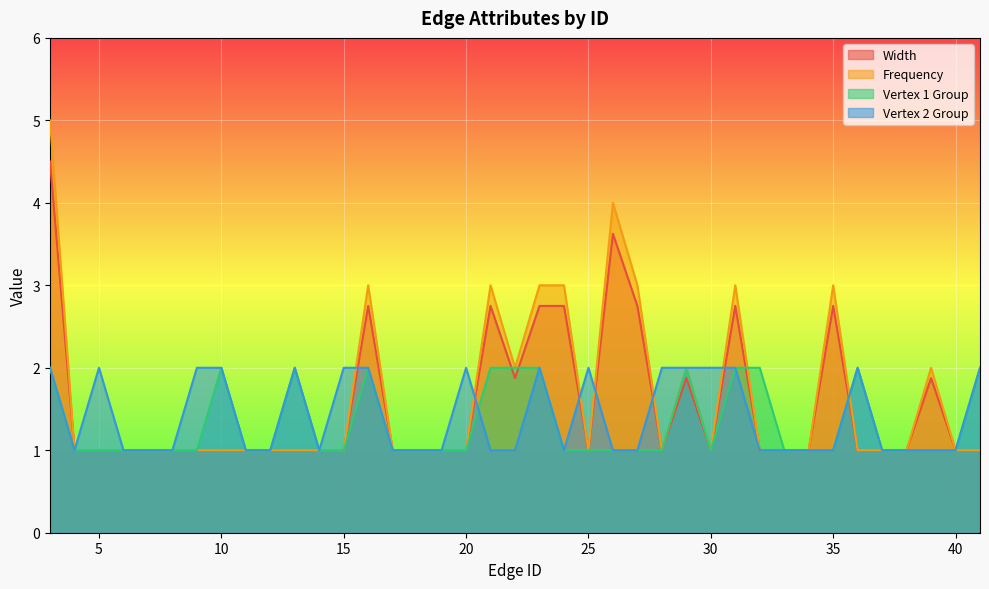

Read the Vertex 1 Group value at 29.

2.0